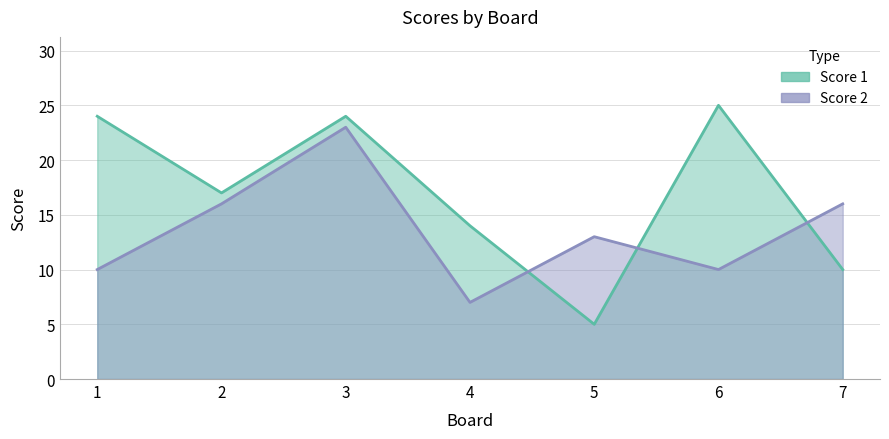

Reading left to right, what are all the values shown in this chart?

Score 1: 24	17	24	14	5	25	10
Score 2: 10	16	23	7	13	10	16